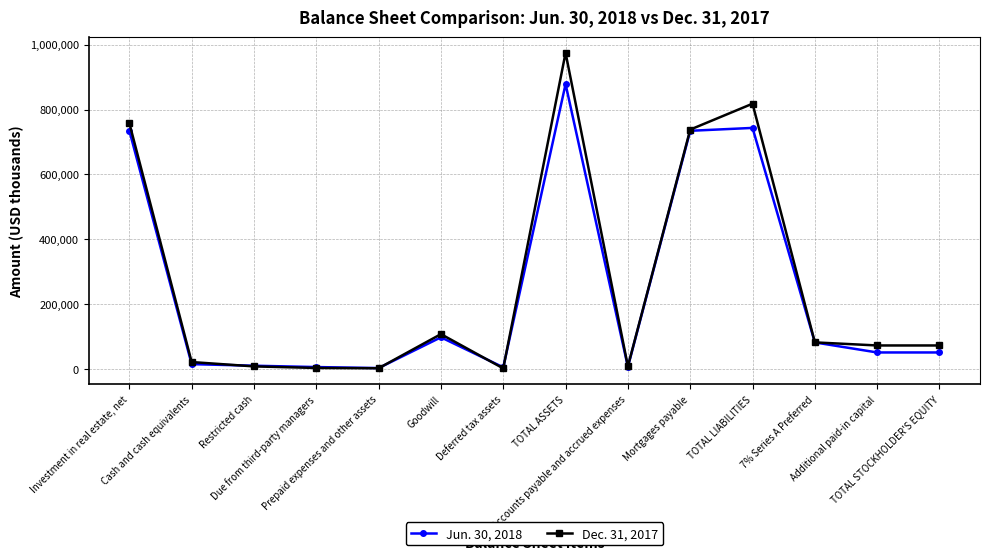

True or false: Dec. 31, 2017 has more than 2 interior local peaks.

True